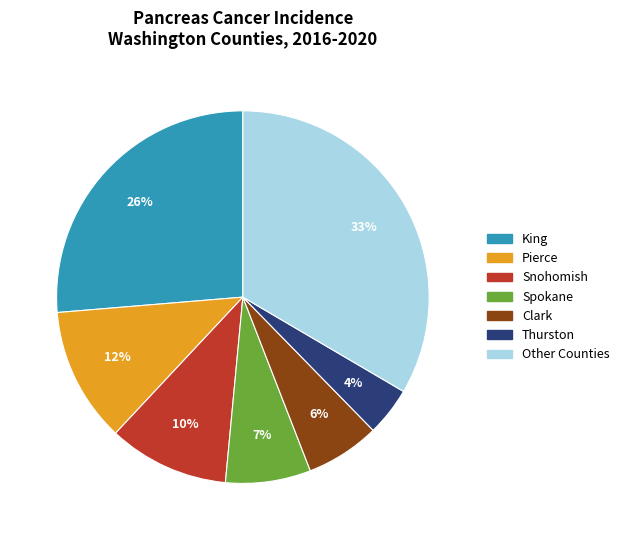

Does any single category account for the majority?

No